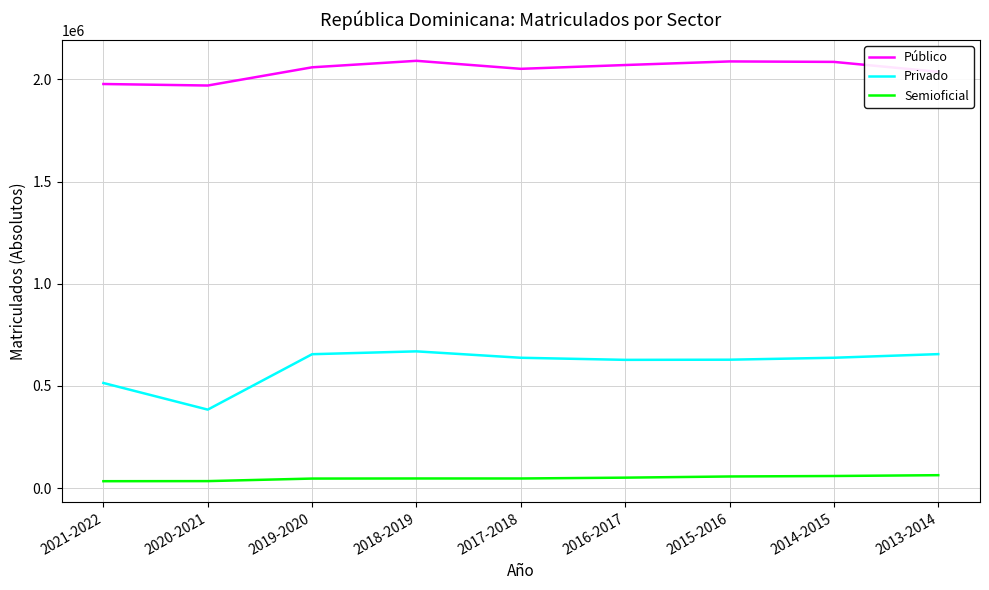

True or false: Semioficial and Público cross at least once.

False